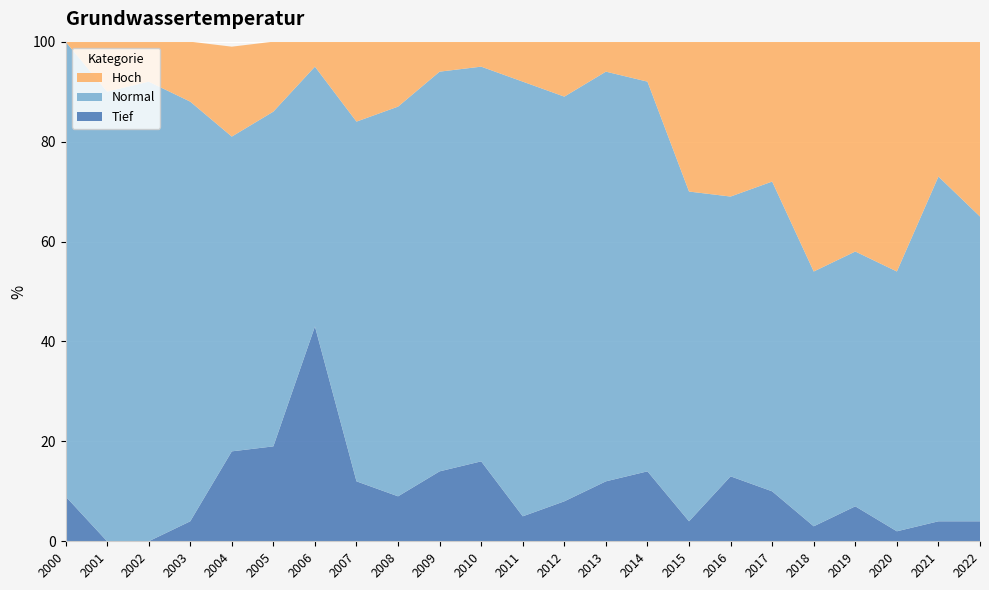

Reading right to left, transcribe all the data shown in this chart.

Hoch: 2022=35	2021=27	2020=46	2019=42	2018=46	2017=28	2016=31	2015=30	2014=8	2013=6	2012=11	2011=8	2010=5	2009=6	2008=13	2007=16	2006=5	2005=14	2004=18	2003=12	2002=8	2001=10	2000=0
Normal: 2022=61	2021=69	2020=52	2019=51	2018=51	2017=62	2016=56	2015=66	2014=78	2013=82	2012=81	2011=87	2010=79	2009=80	2008=78	2007=72	2006=52	2005=67	2004=63	2003=84	2002=92	2001=90	2000=91
Tief: 2022=4	2021=4	2020=2	2019=7	2018=3	2017=10	2016=13	2015=4	2014=14	2013=12	2012=8	2011=5	2010=16	2009=14	2008=9	2007=12	2006=43	2005=19	2004=18	2003=4	2002=0	2001=0	2000=9